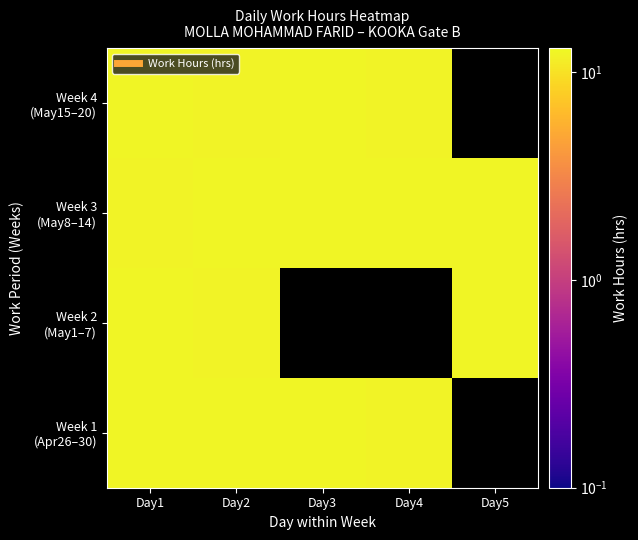

What is the sum of all Week 3 (May8–14) values?

61.4